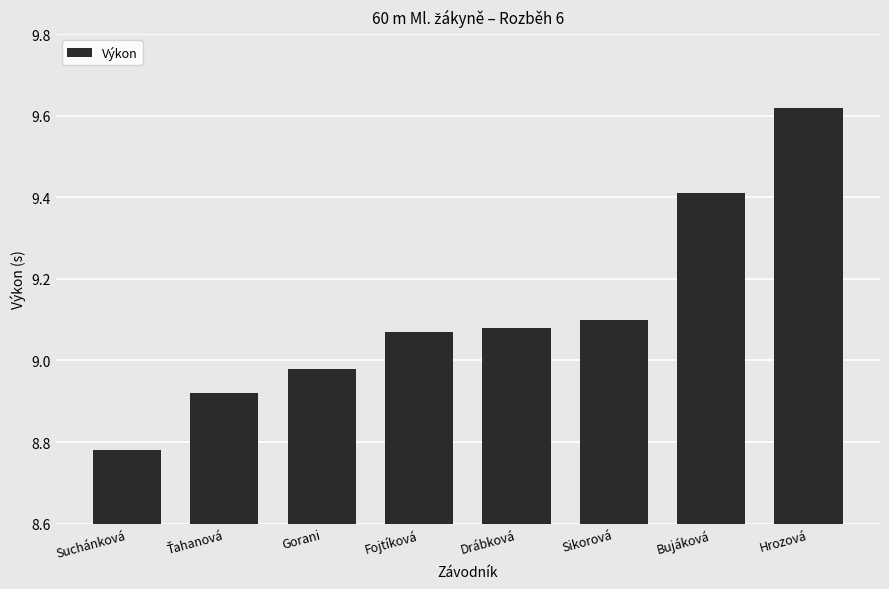

What is the label of the 4th bar from the right?

Drábková